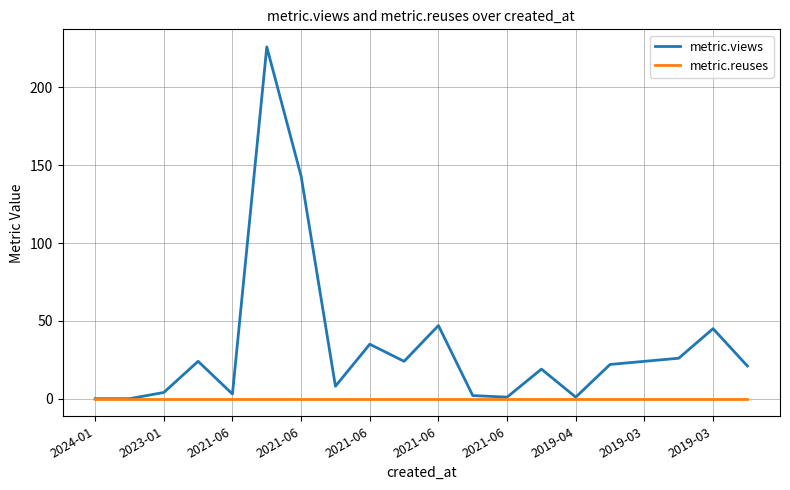

What is the highest value of the metric.views series?

226